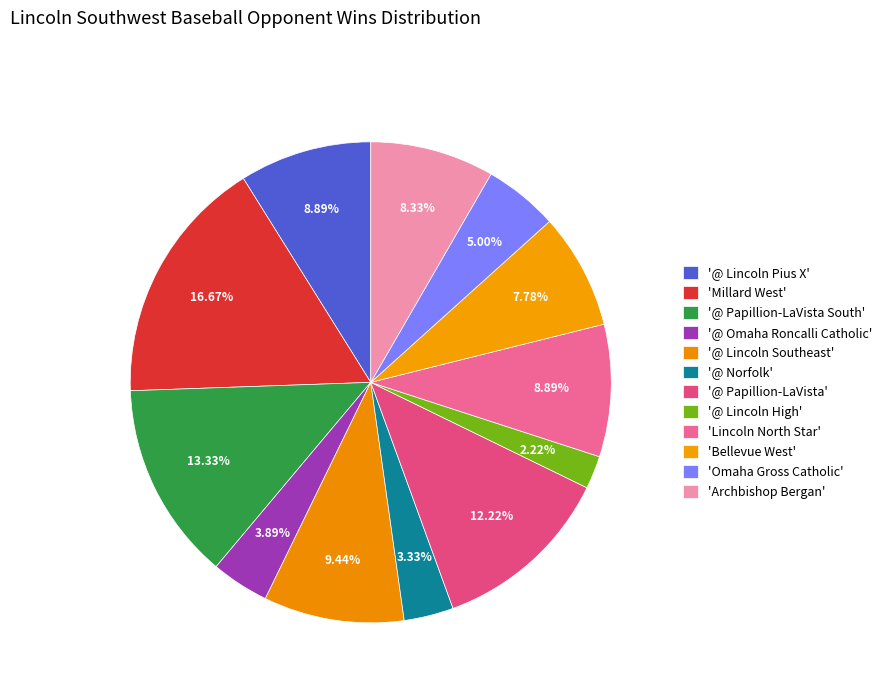

Is there a majority slice in this chart?

No